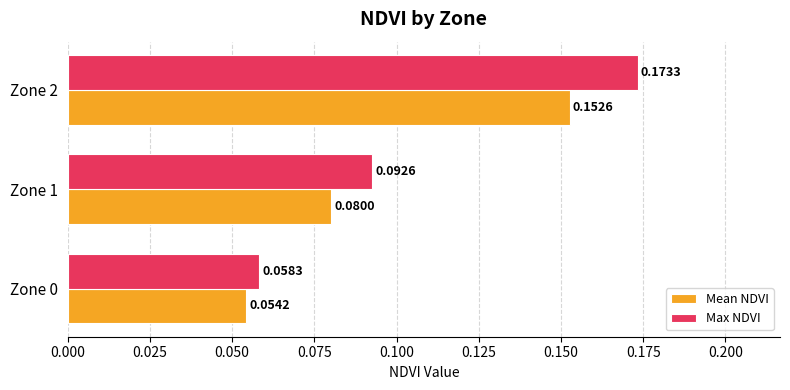

Which series has the largest total across all categories?

Max NDVI